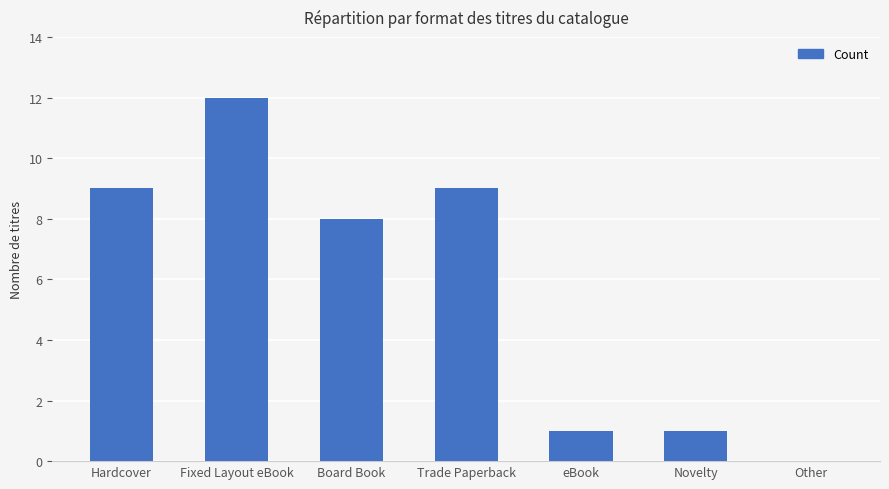

What is the change in value from Board Book to Novelty?

-7